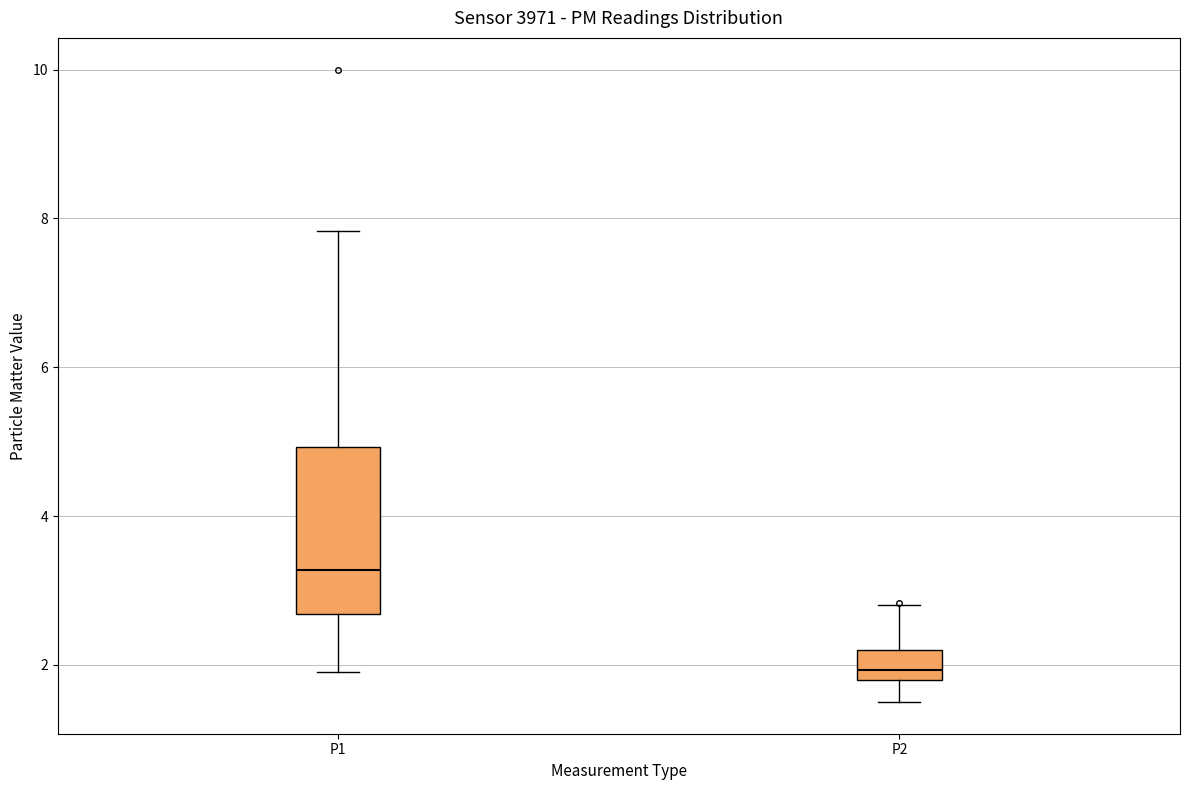

Reading left to right, transcribe this box plot: for each box, give where its median line is, the range the box spans, and where its two whiskers end, as read against the y-axis. The values are not printed on the chart, so give them approximately, as read against the axis.

P1: median 3.2, box 2.6 to 5.0, whiskers 2.0 to 7.8
P2: median 2.0, box 1.8 to 2.2, whiskers 1.6 to 2.8